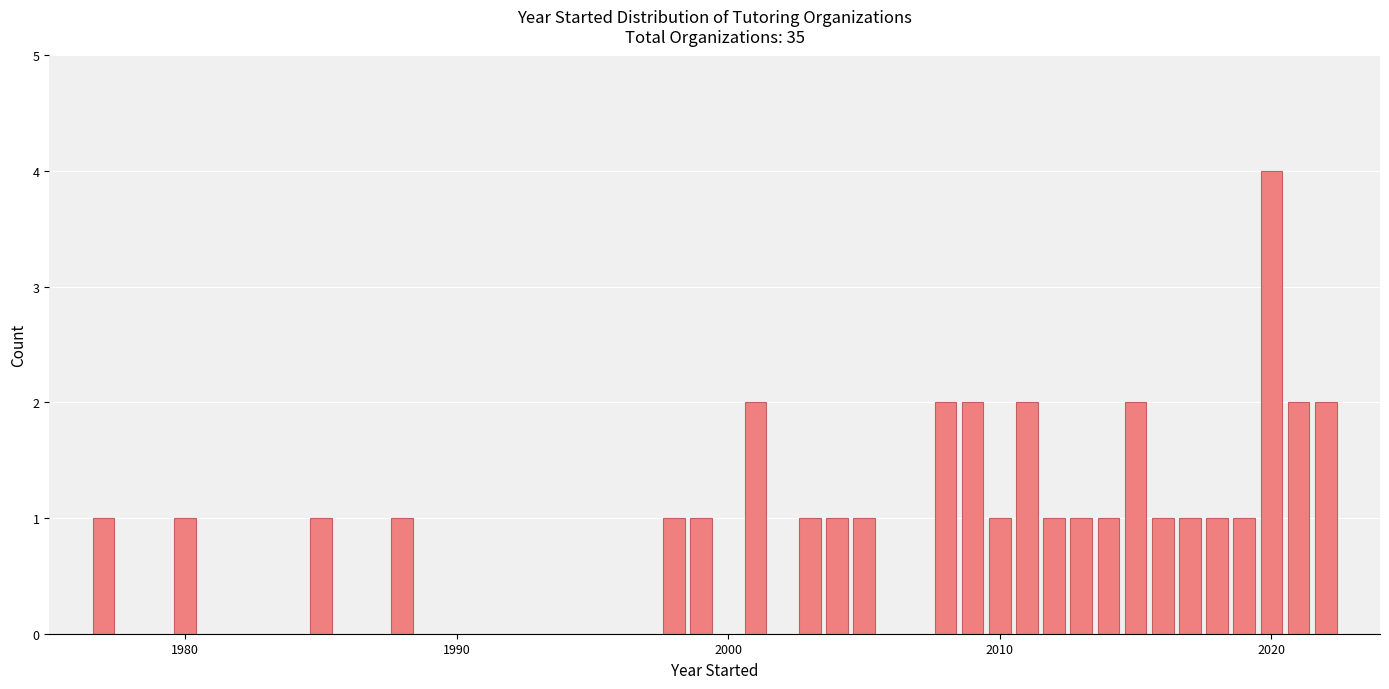

What is the value of the 23rd bar from the left?

4